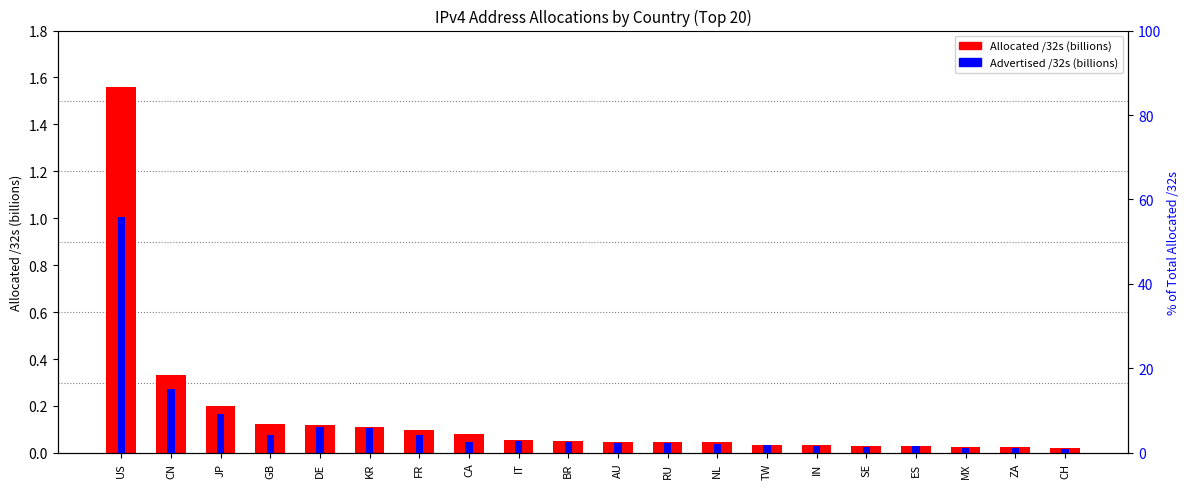

What is the difference between the Advertised /32s (billions) values at US and TW?

1.0